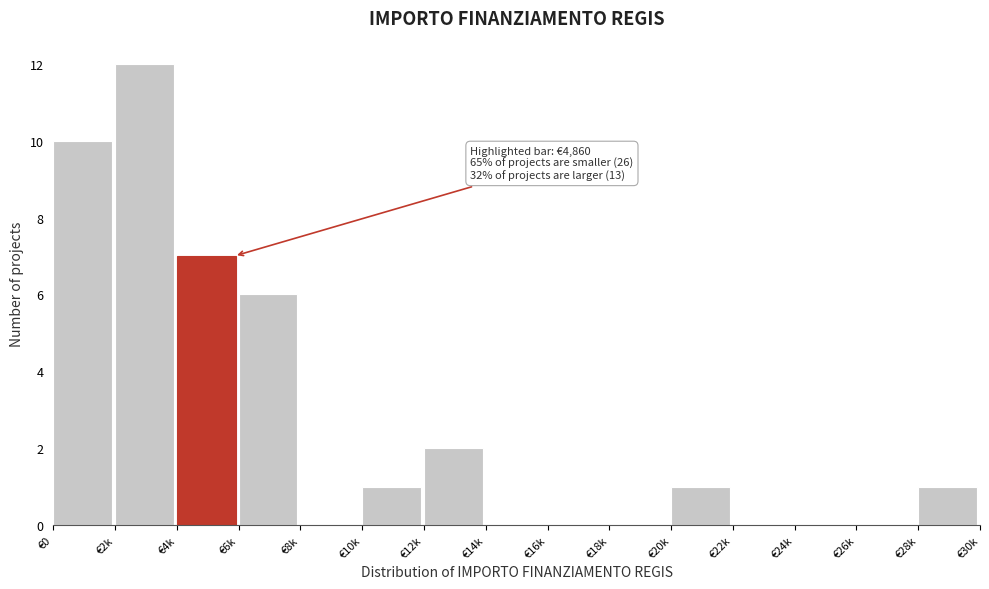

Reading left to right, list all the values displayed in this chart.

€0=10	€2k=12	€4k=7	€6k=6	€8k=0	€10k=1	€12k=2	€14k=0	€16k=0	€18k=0	€20k=1	€22k=0	€24k=0	€26k=0	€28k=1